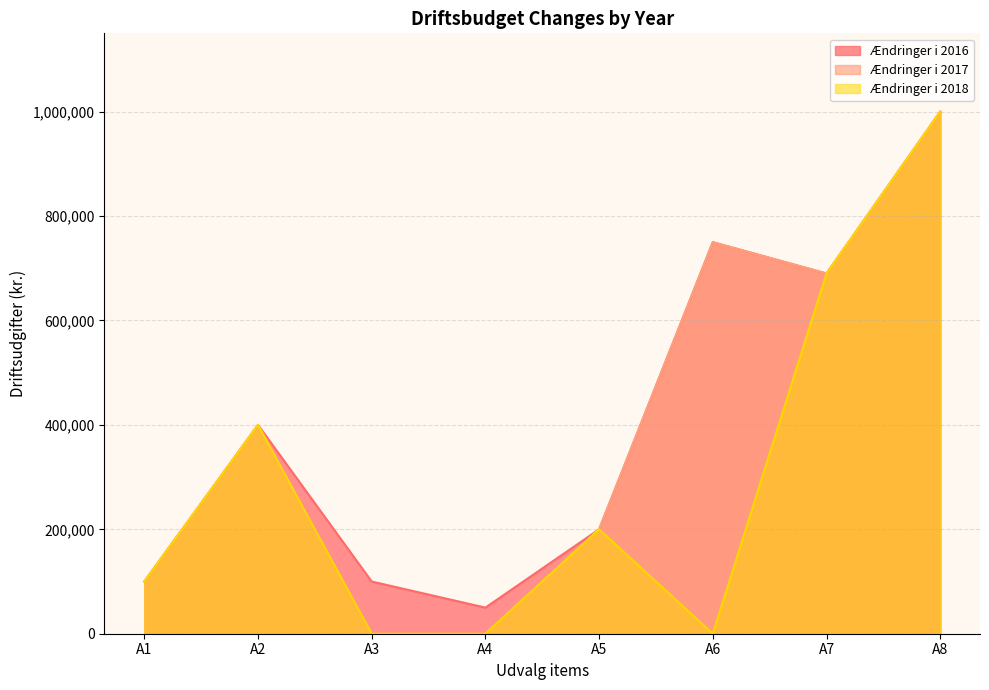

Read the Ændringer i 2017 value at A2, to the nearest 100.

400000